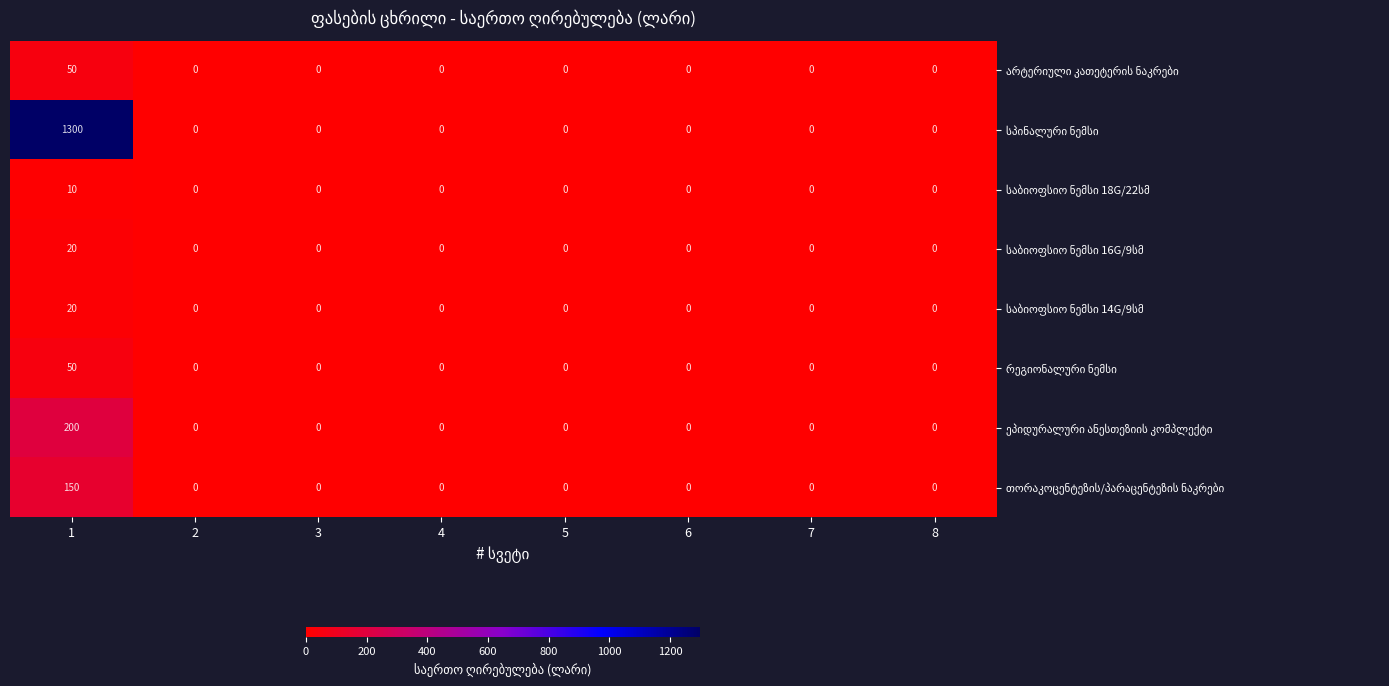

What is the maximum value shown in the chart?

1300